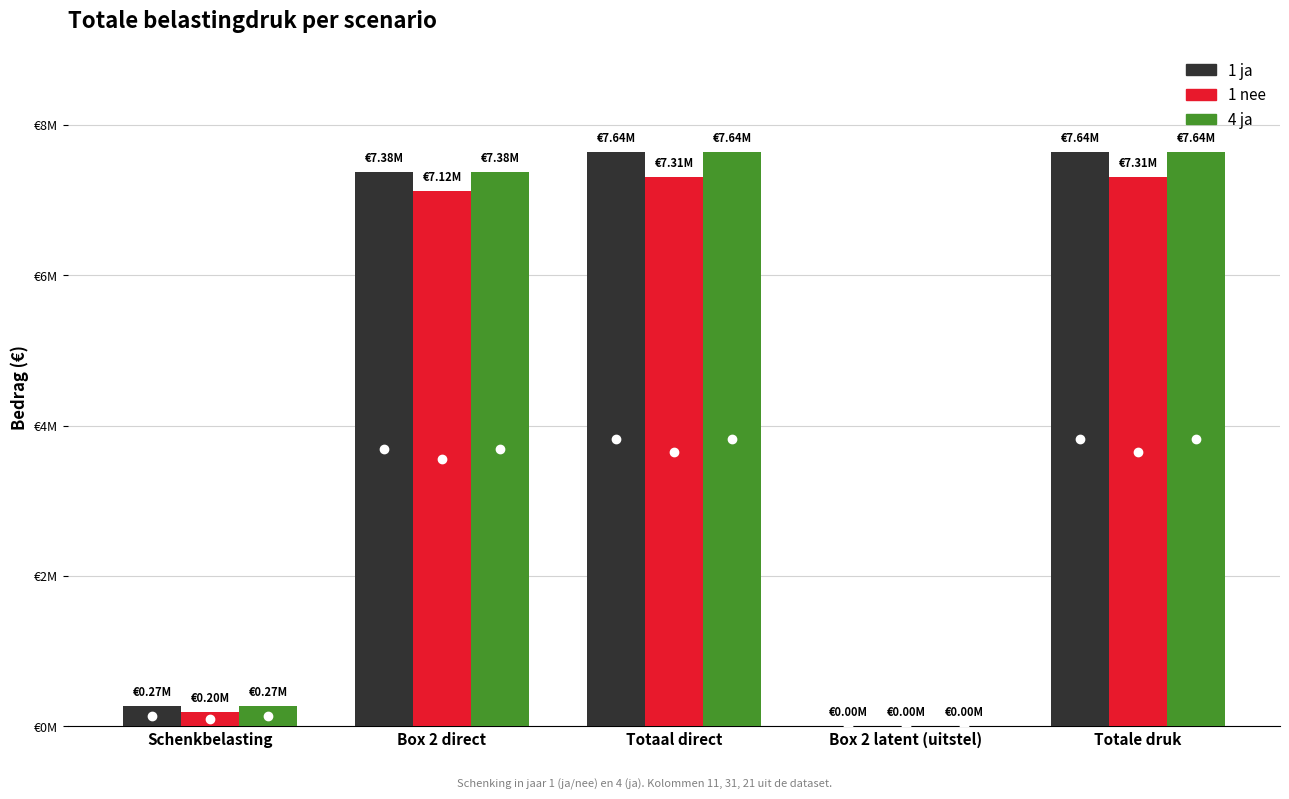

What is the total value across all series at Totaal direct?

22592794.5